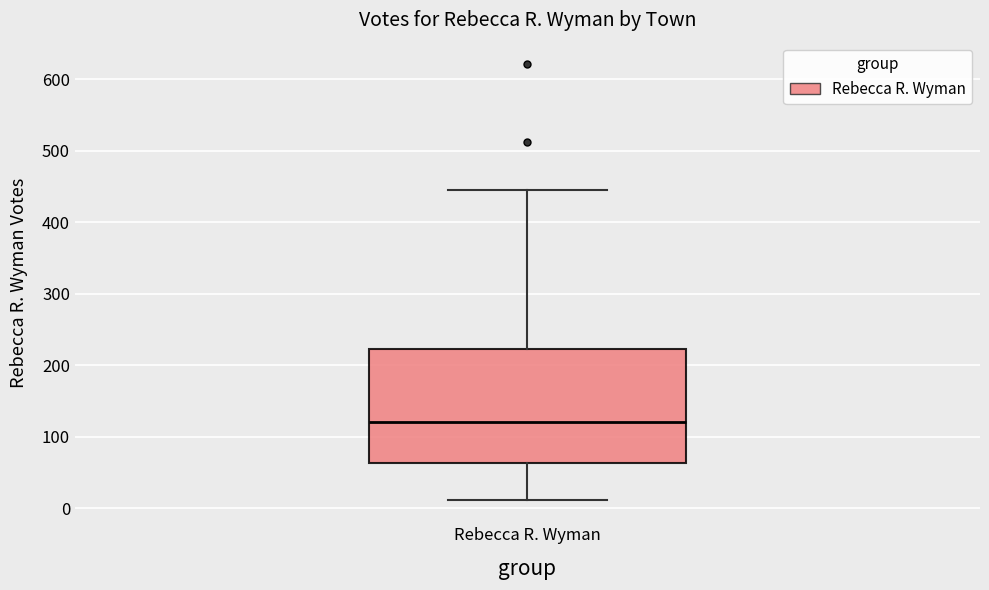

Read this box plot against the y-axis: the position of the median line, the range covered by the box, and the ends of both whiskers. The values are not printed on the chart, so give them approximately, as read against the axis.

median 120, box 60 to 220, whiskers 10 to 450